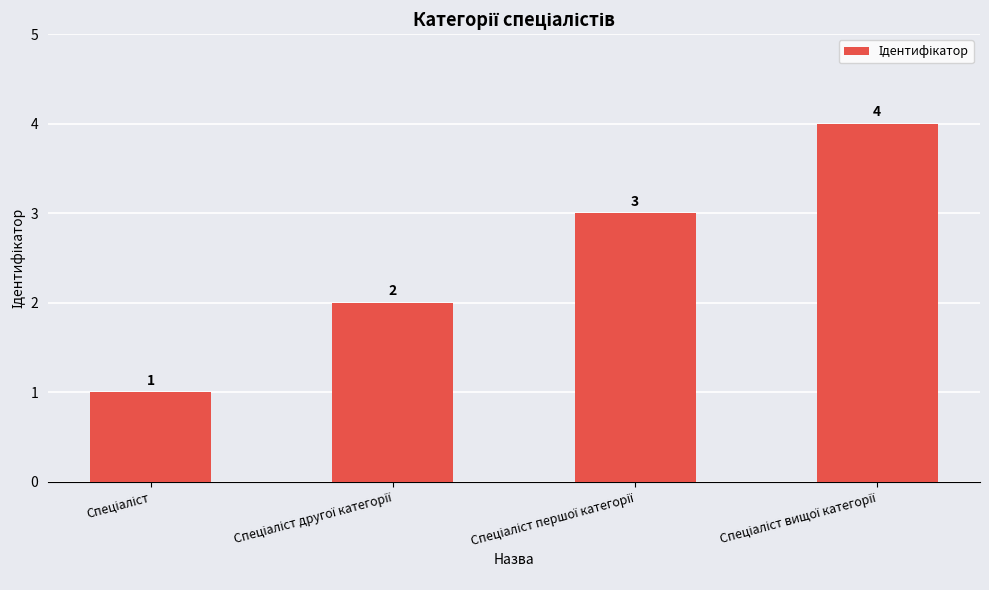

What is the maximum value shown in the chart?

4